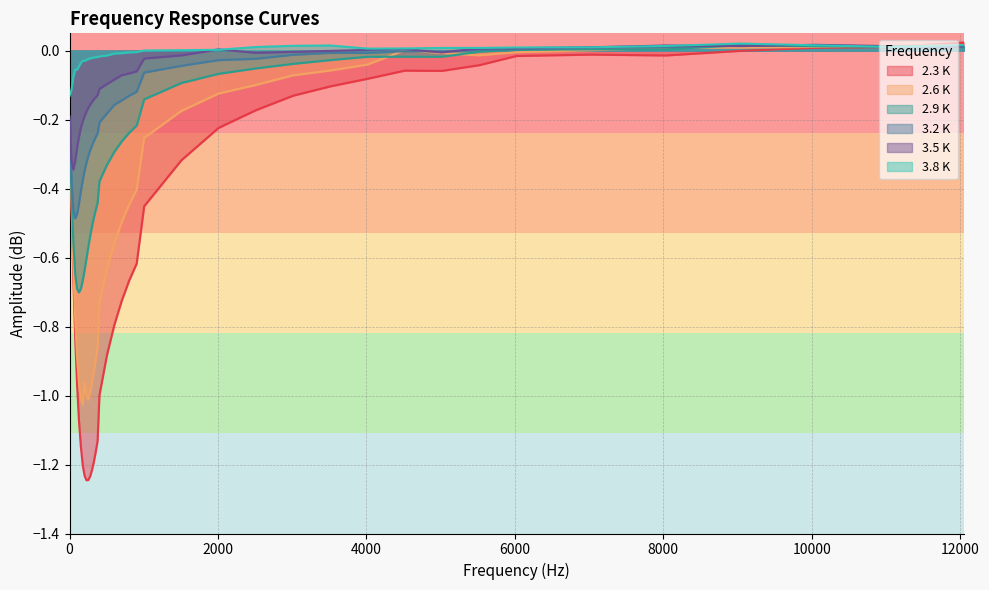

Which series has the largest range (max minus min)?

2.3 K